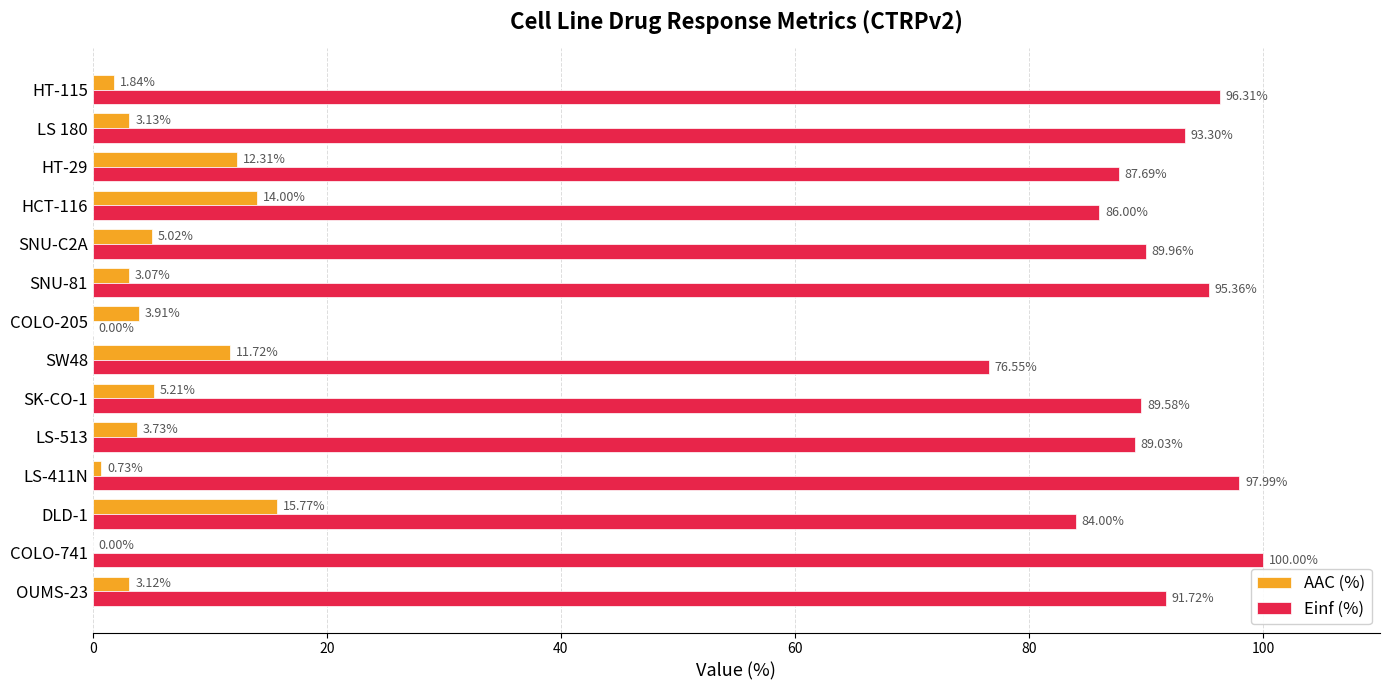

Which series changed the most between LS-513 and HT-29?

AAC (%)